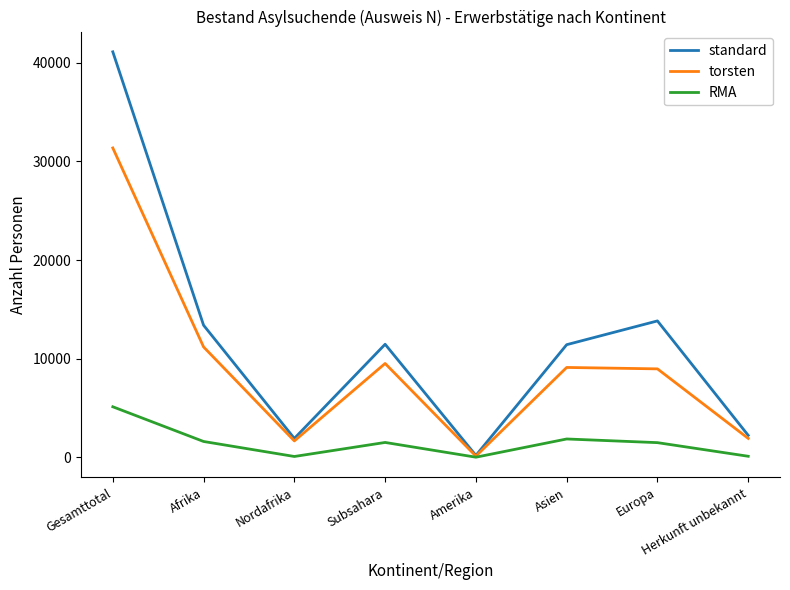

True or false: RMA has more than 0 points higher than both neighbors.

True